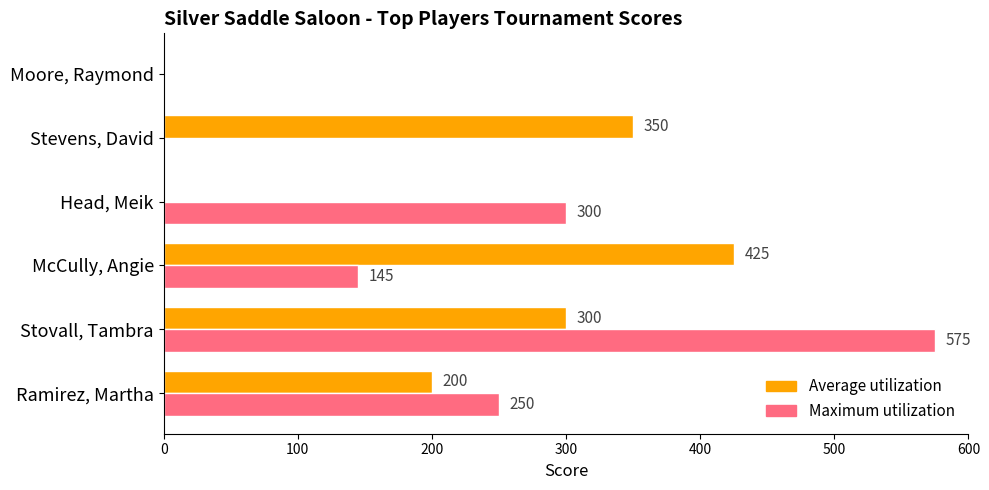

True or false: Maximum utilization has a value of 250 at Ramirez, Martha.

True